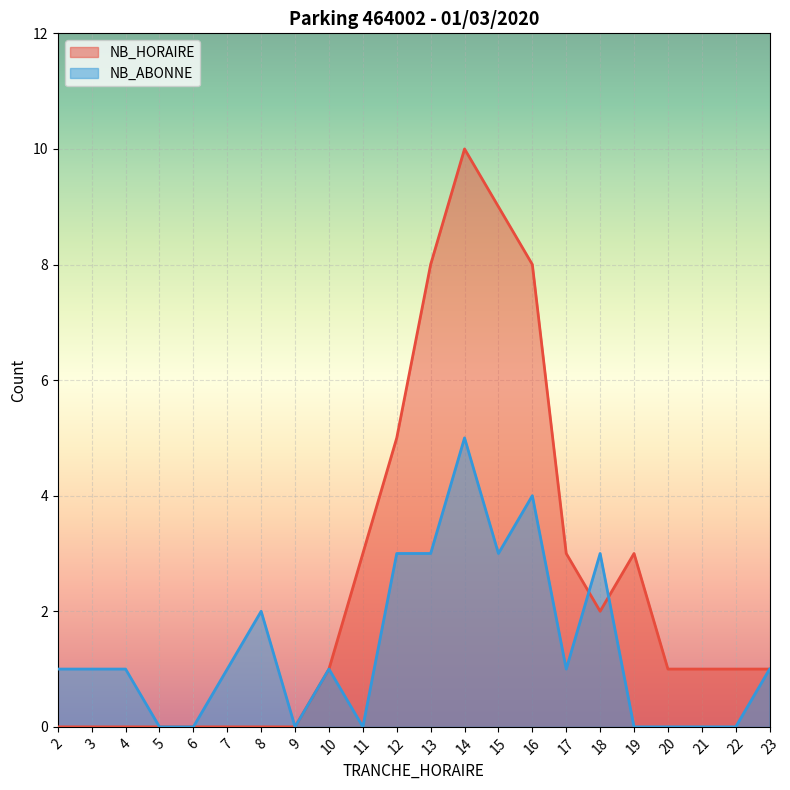

At which category is the sum across all series the highest?

14